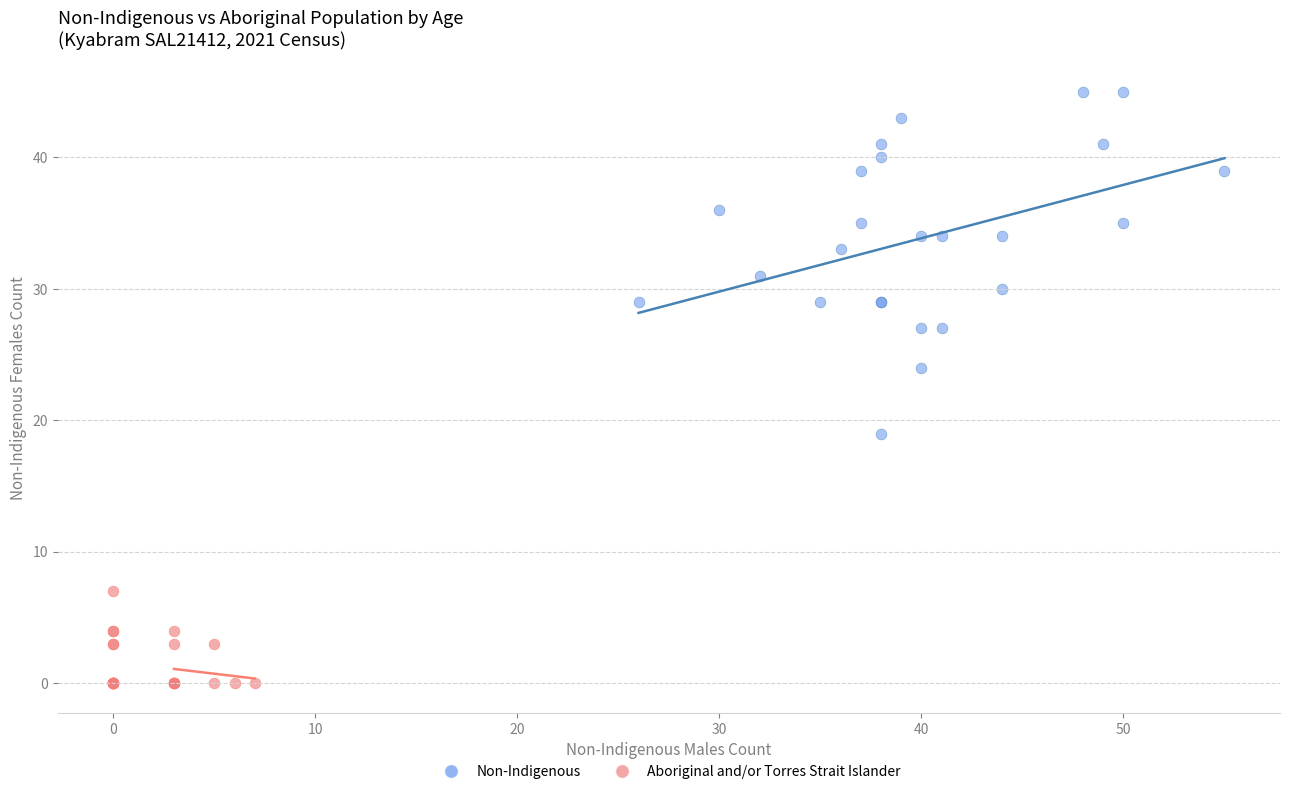

Which series reaches the minimum Y coordinate?

Aboriginal and/or Torres Strait Islander